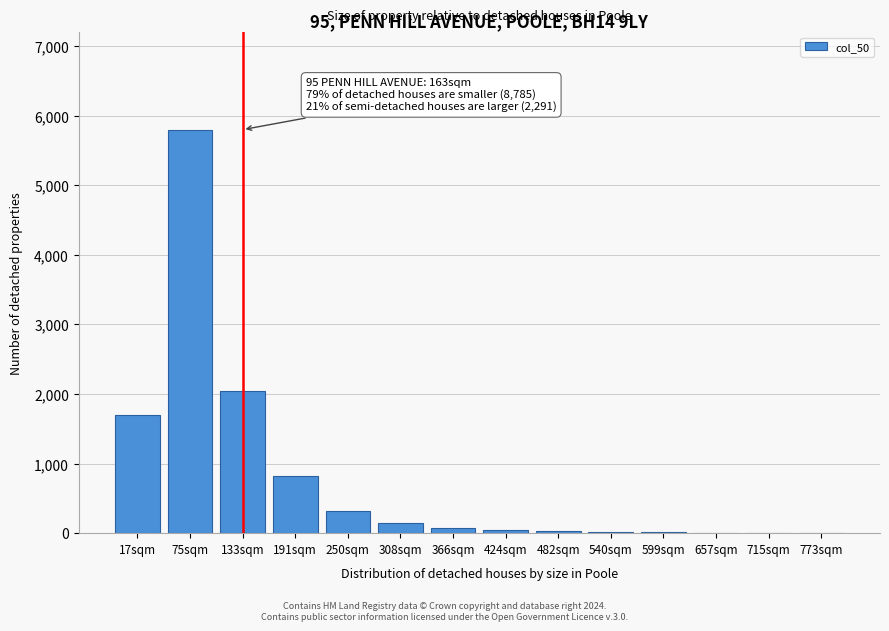

At which label is the value closest to 2901?

133sqm